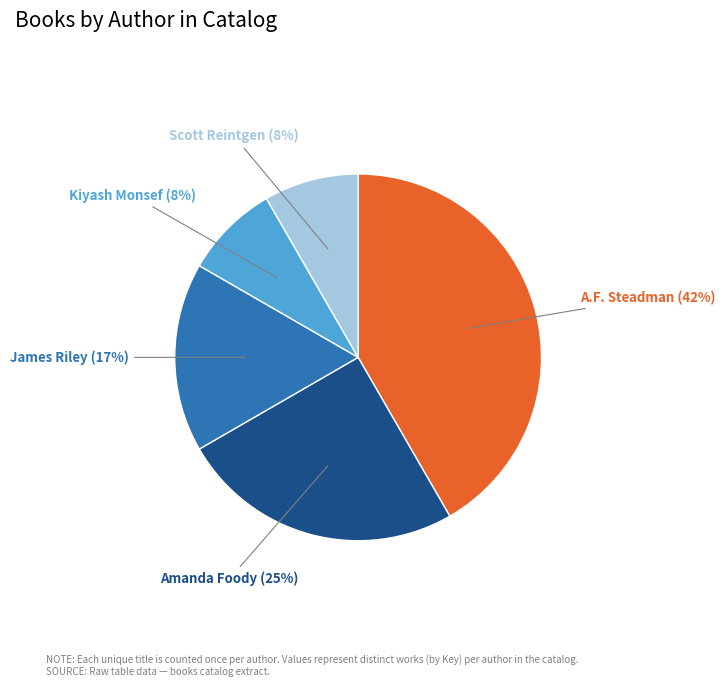

To the nearest percent, what is the average slice percentage?

20%